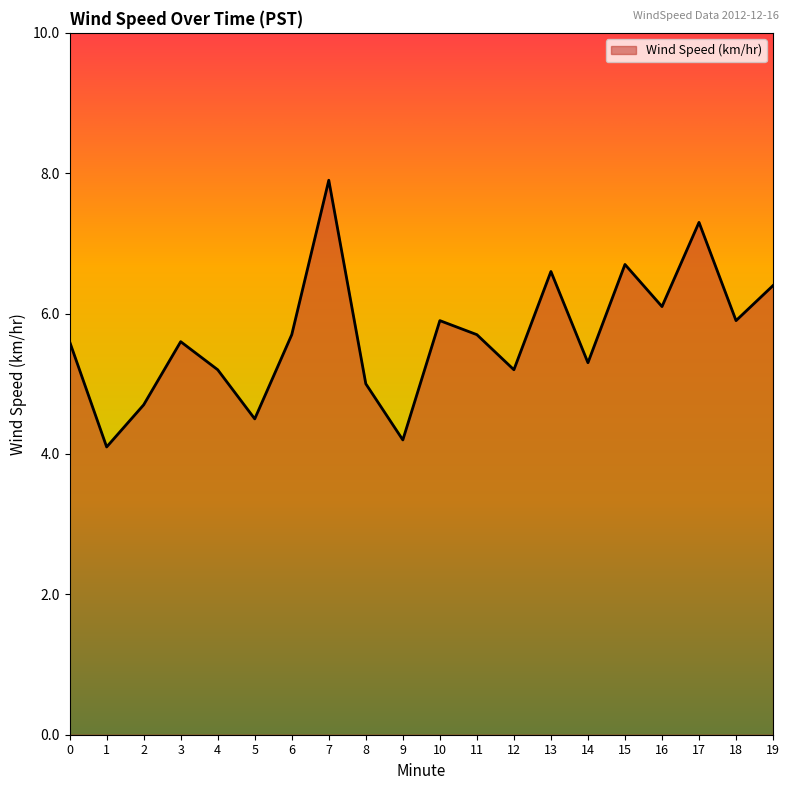

What is the minimum value shown in the chart?

4.1